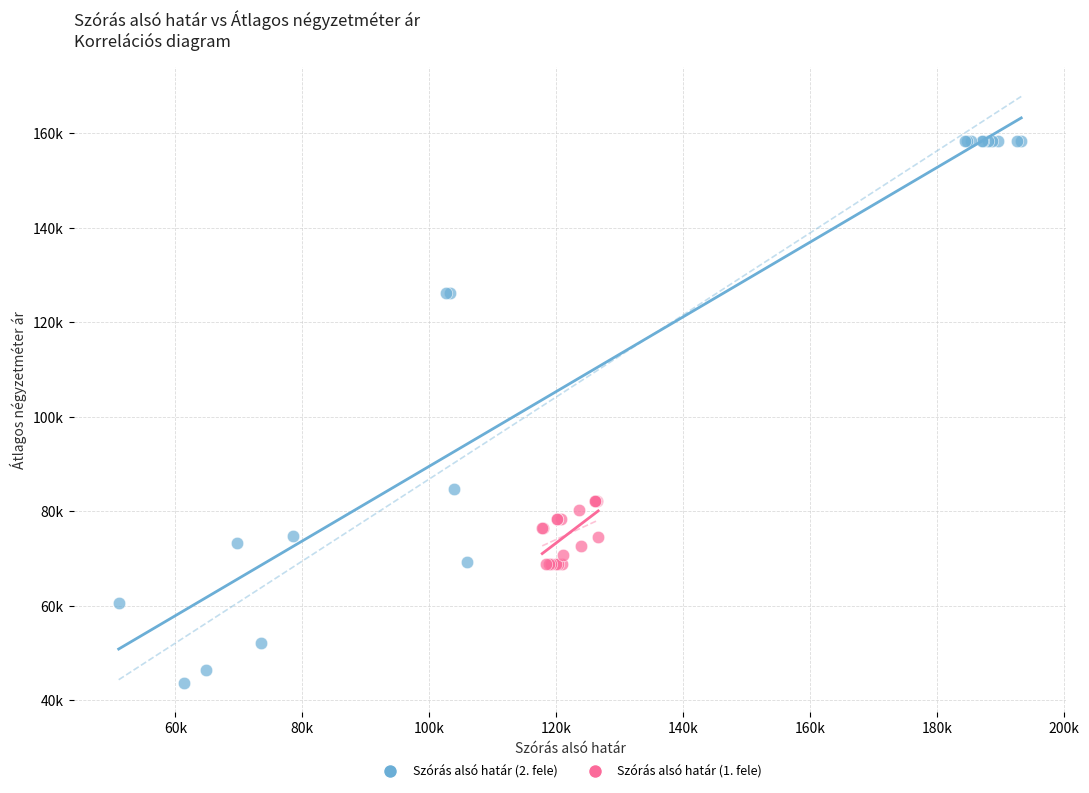

What are all the series names shown in the legend?

Szórás alsó határ (2. fele), Szórás alsó határ (1. fele)